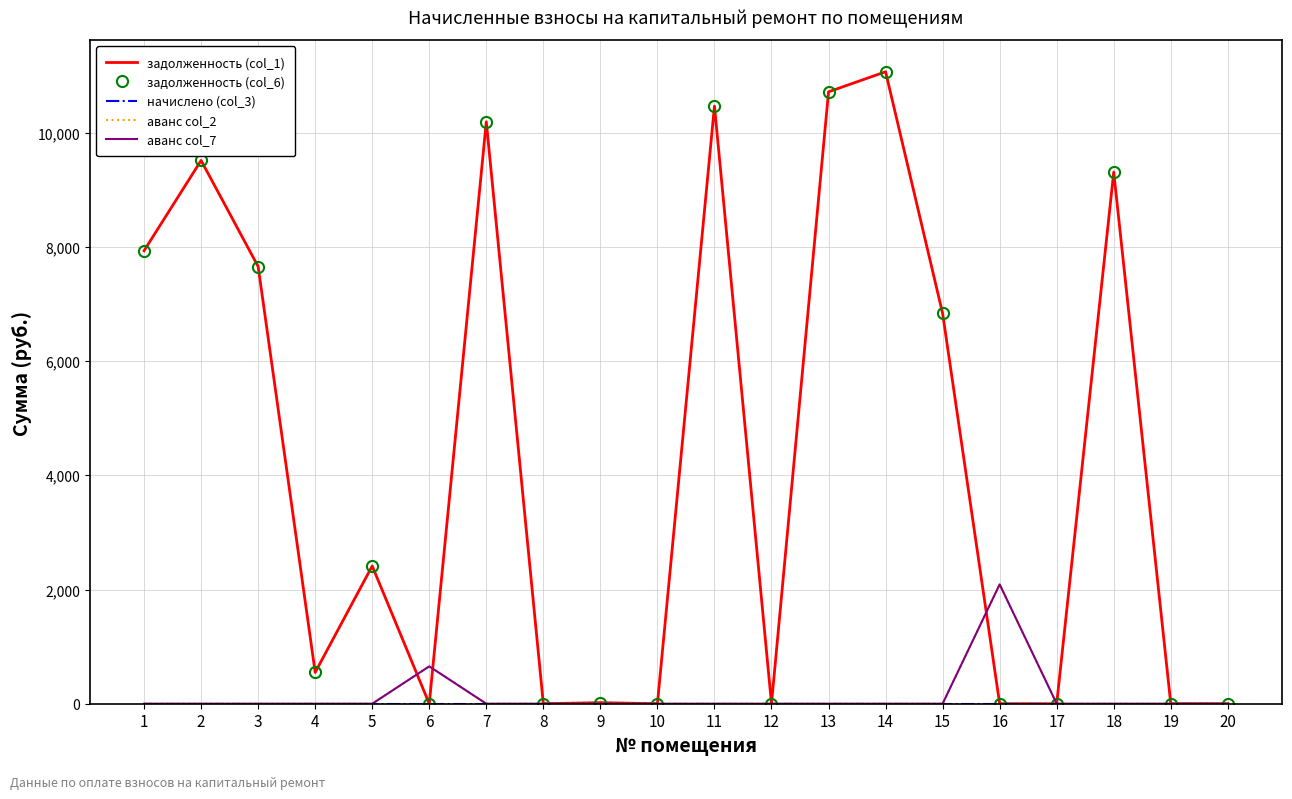

At which category is the sum across all series the highest?

14